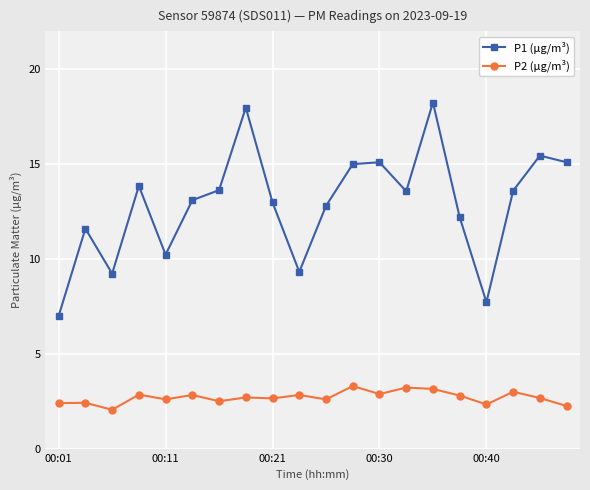

Which series has the widest spread of values?

P1 (µg/m³)